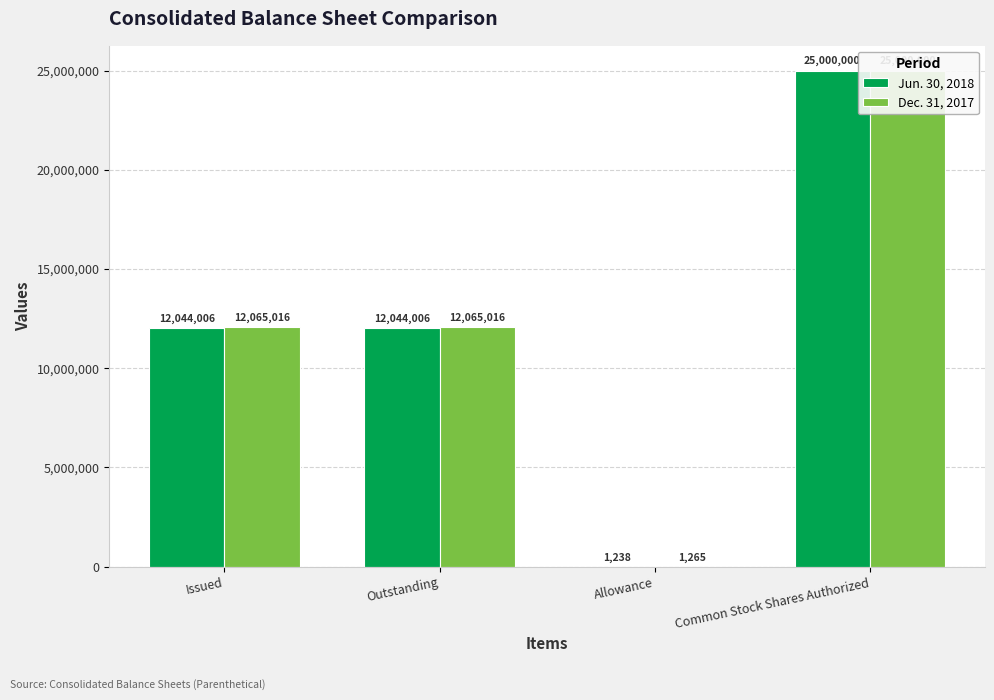

Is the value of Jun. 30, 2018 at Allowance greater than the value of Dec. 31, 2017 at Common Stock Shares Authorized?

No